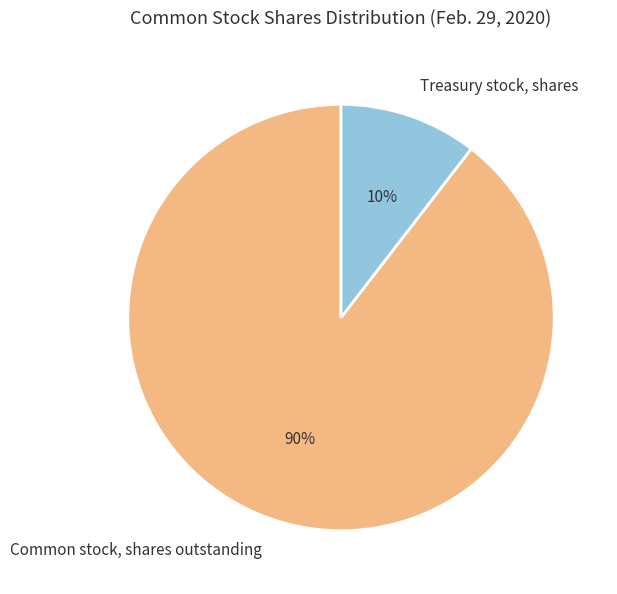

The Common stock, shares outstanding slice represents 90% of the pie. True or false?

True